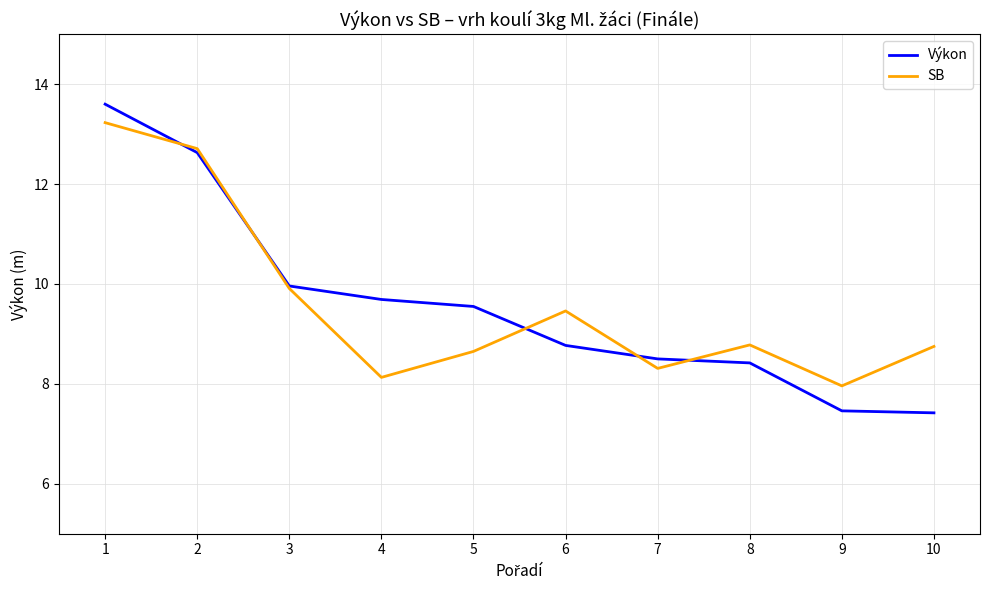

Between which two adjacent categories do Výkon and SB first intersect?

1 and 2